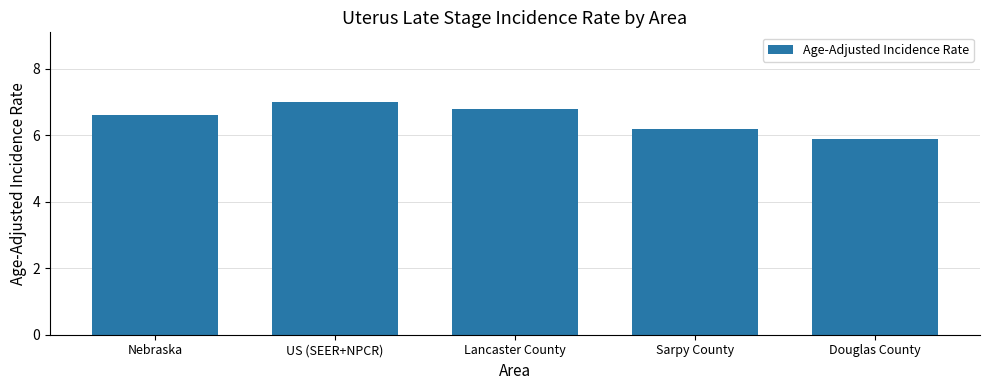

The value at Sarpy County is 6.2. True or false?

True